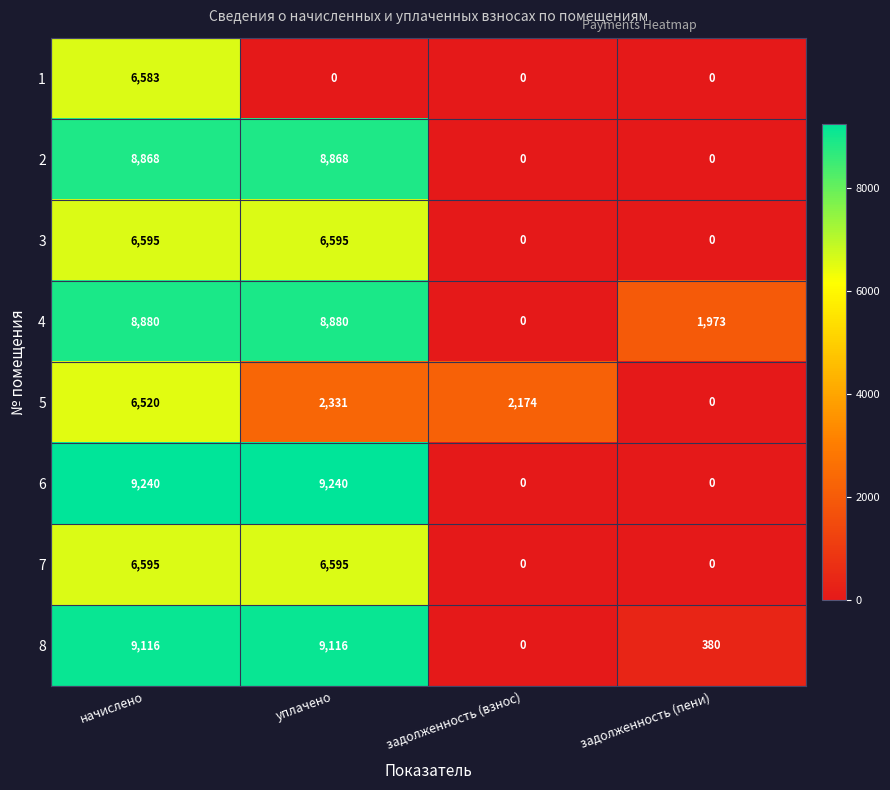

The value of 6 at задолженность (пени) is 0. True or false?

True